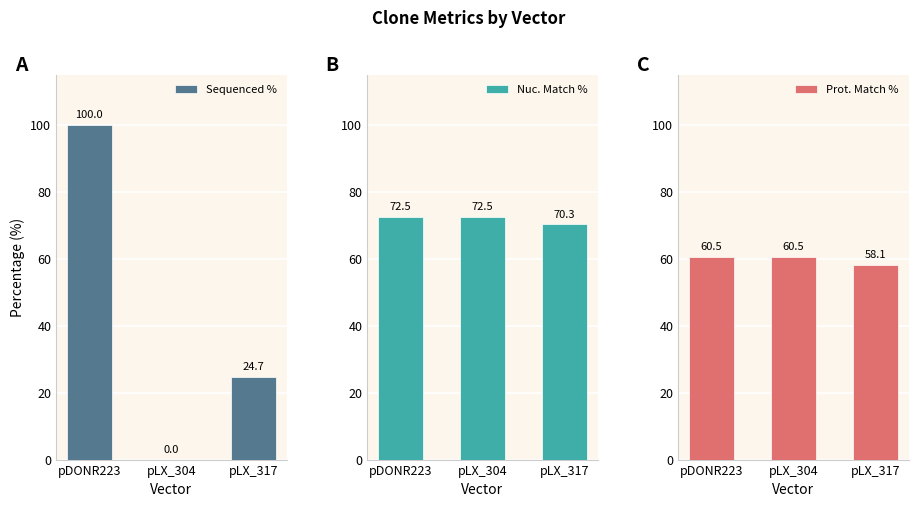

The value of Prot. Match % at pDONR223 is 60.5. True or false?

True